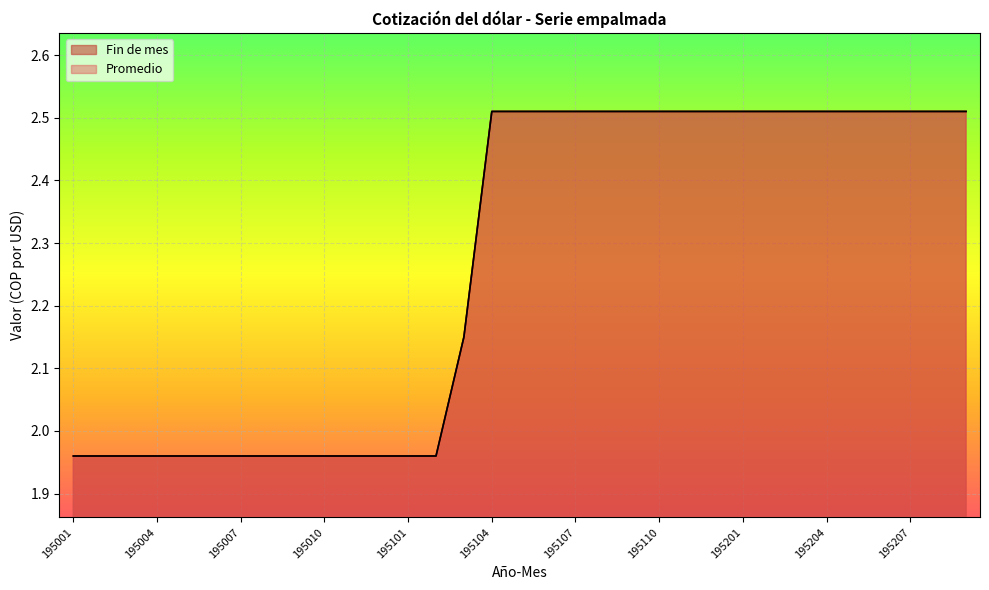

List the series in order of their peak value, highest first.

Promedio, Fin de mes